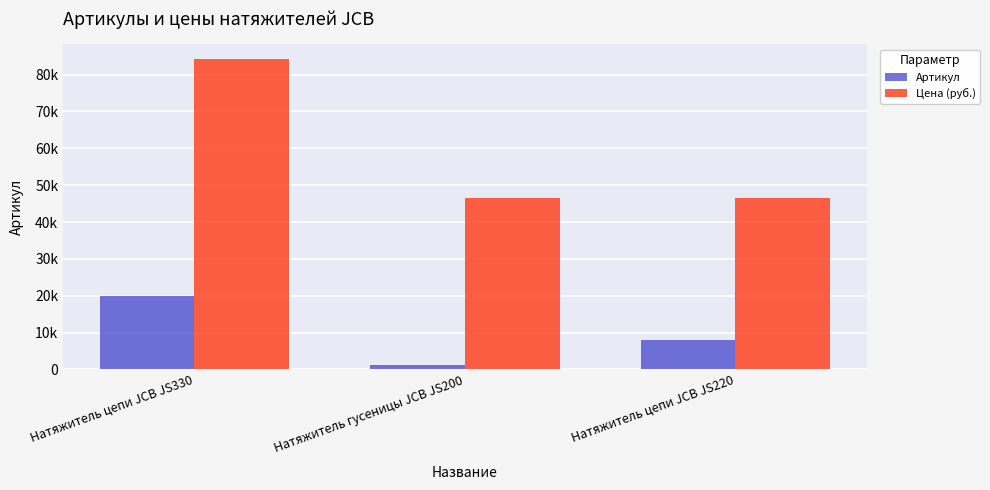

Which series has the largest range (max minus min)?

Цена (руб.)